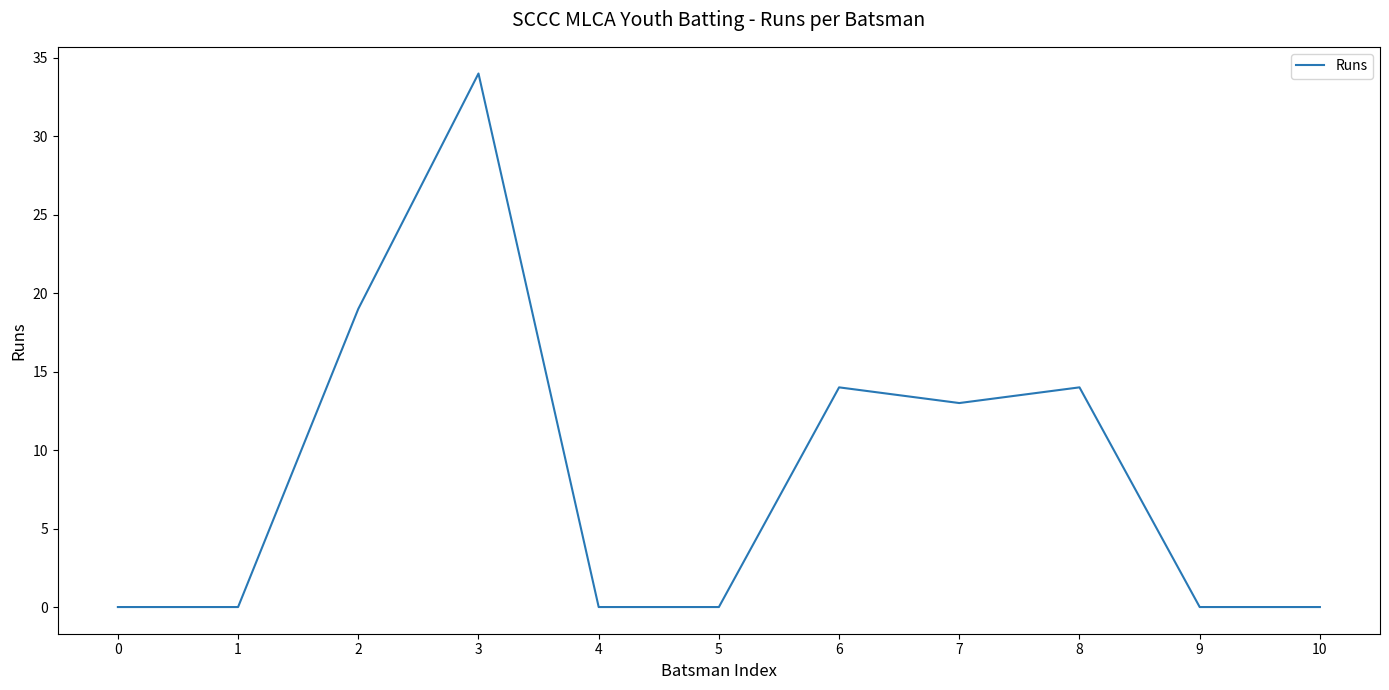

Reading left to right, extract all data points from this chart.

0	0	19	34	0	0	14	13	14	0	0